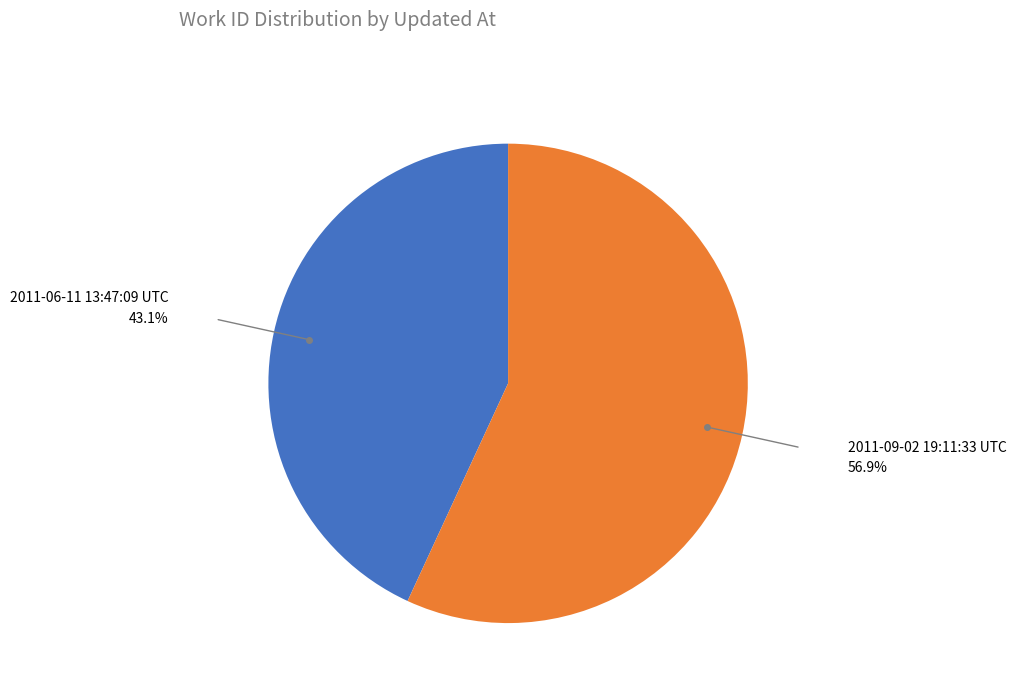

Is the sum of 2011-06-11 13:47:09 UTC and 2011-09-02 19:11:33 UTC greater than half?

Yes